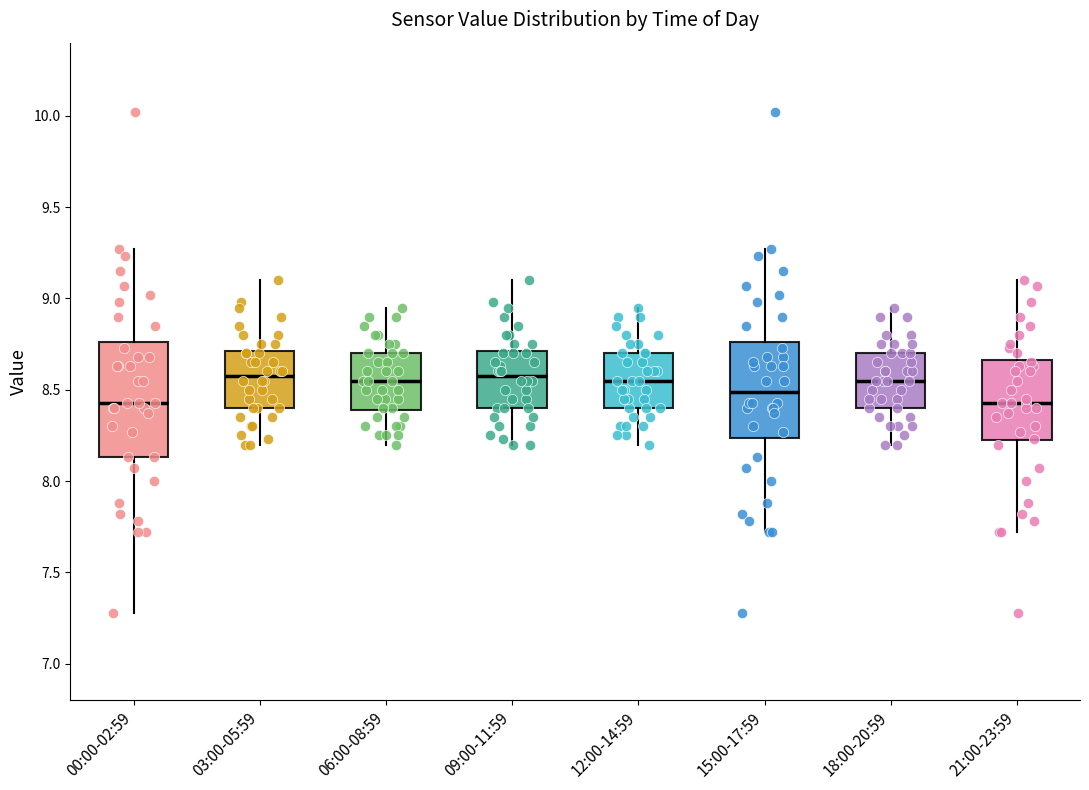

Where does the lower whisker of the box for 09:00-11:59 end on the y-axis? The values are not printed on the chart, so give them approximately, as read against the axis.

8.20